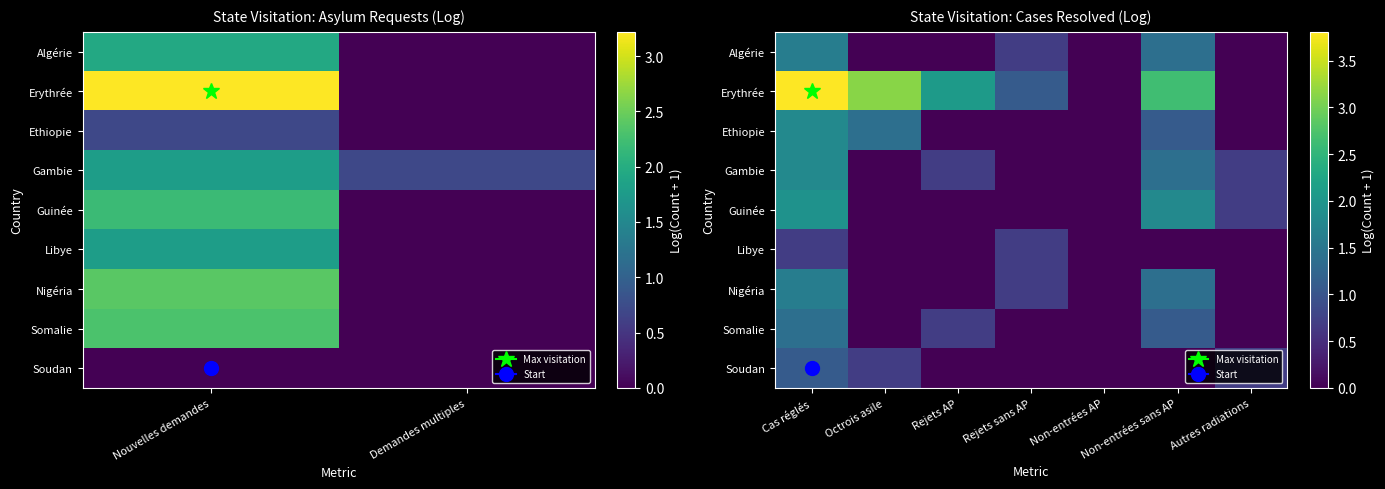

Which series has the largest range (max minus min)?

Erythrée